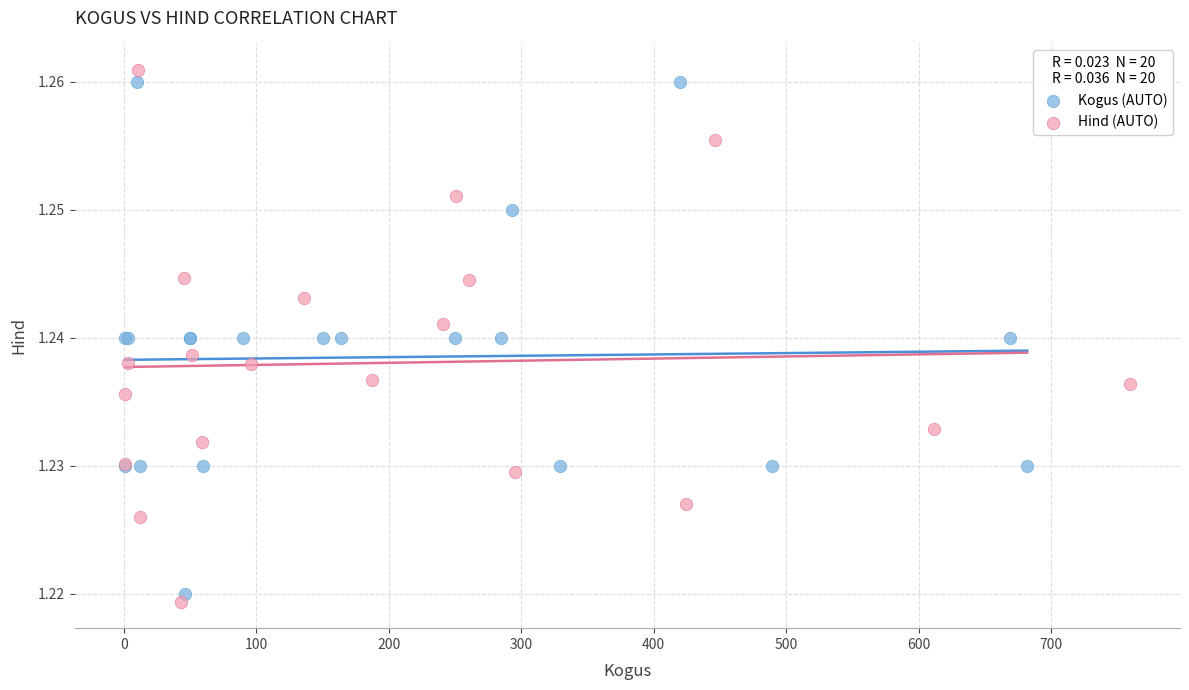

What are all the series names shown in the legend?

Kogus (AUTO), Hind (AUTO)